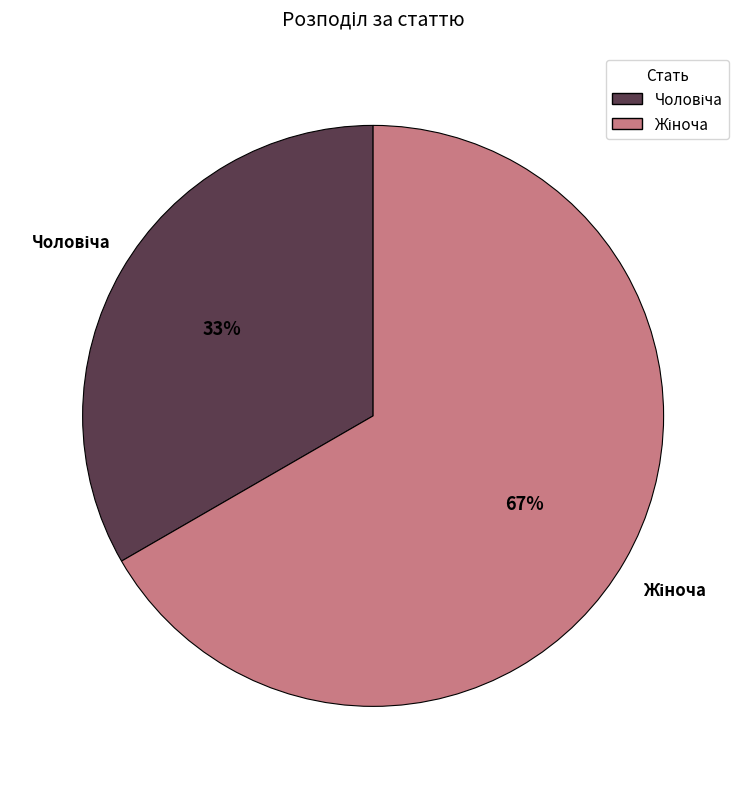

To the nearest percent, what is the average slice percentage?

50%